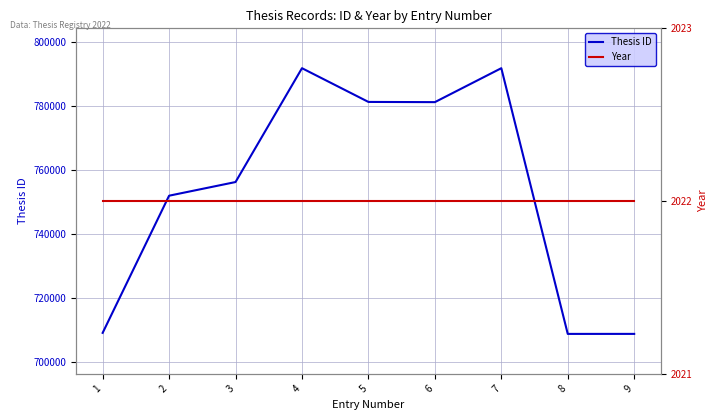

Is this an area chart (filled region under the line)?

No